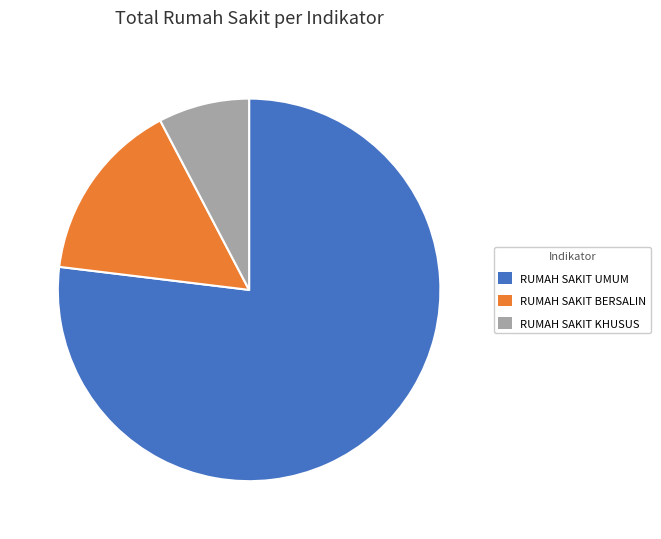

Combined, do RUMAH SAKIT UMUM and RUMAH SAKIT KHUSUS account for over 50%?

Yes